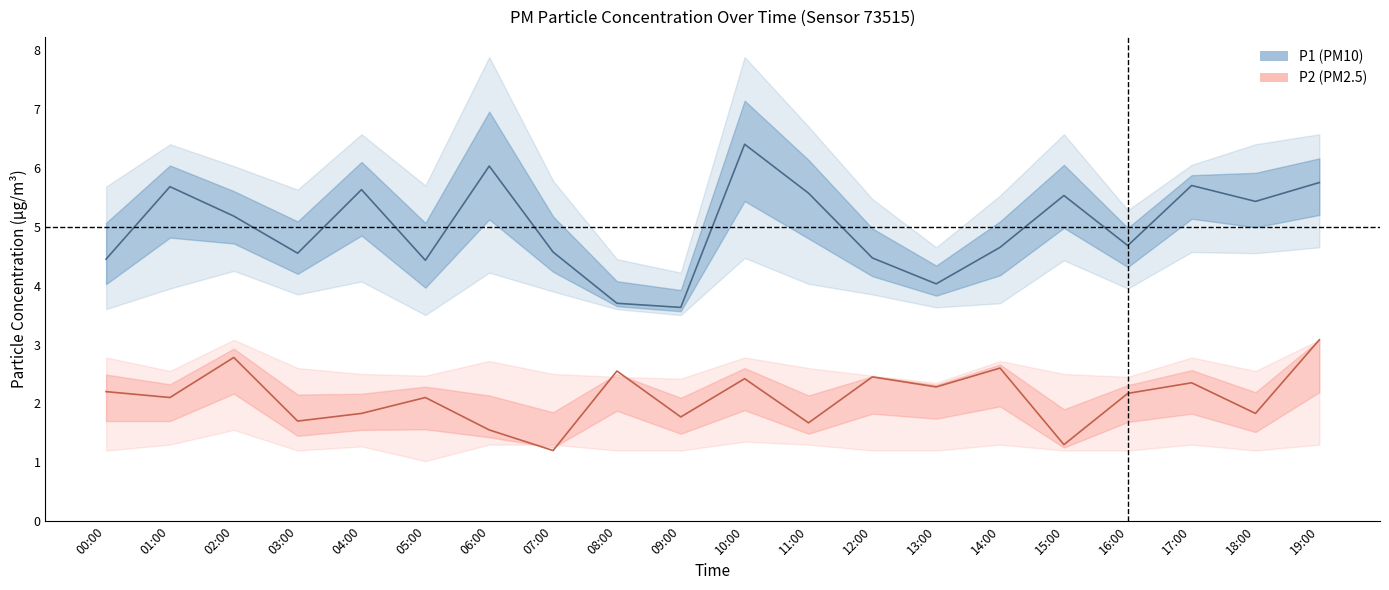

What is the average value of the P1 estimate series?

5.0